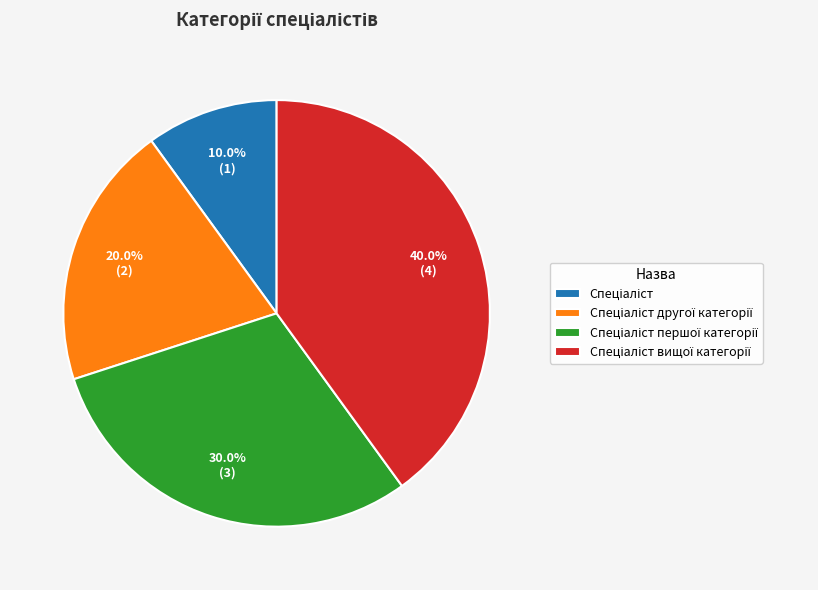

Is there any slice that represents more than half of the pie?

No